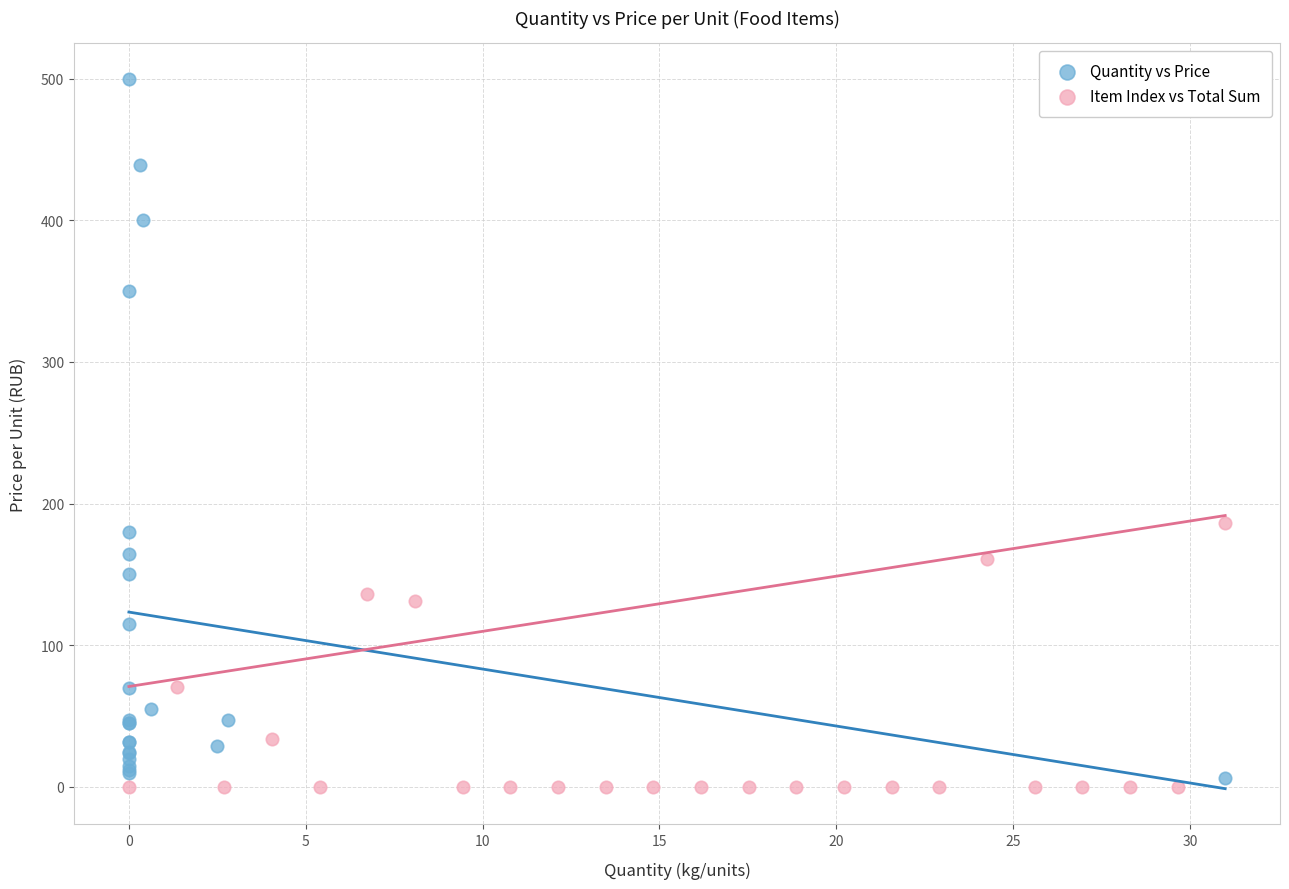

Which series reaches the maximum Y coordinate?

Quantity vs Price